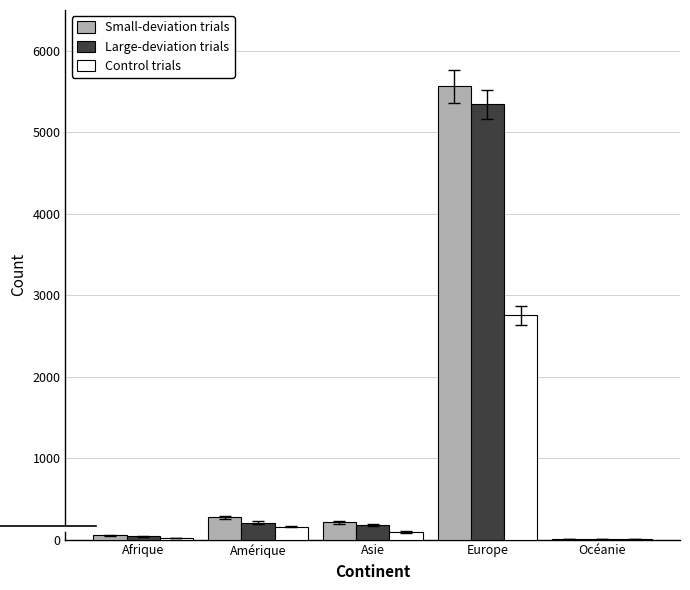

At which category does the chart reach its peak across all series?

Europe